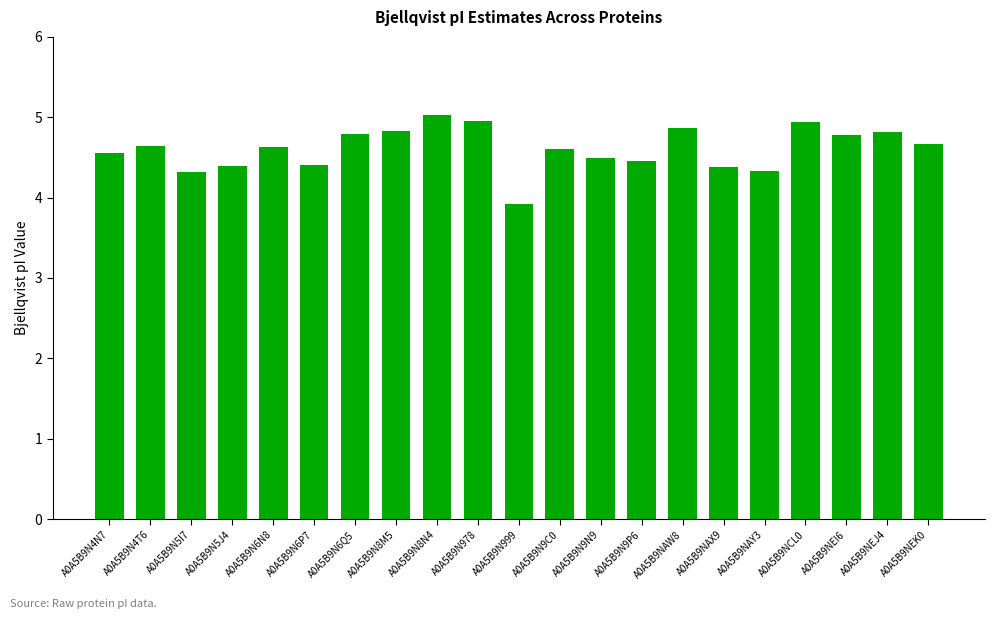

The value at A0A5B9N9P6 is 2.8. True or false?

False